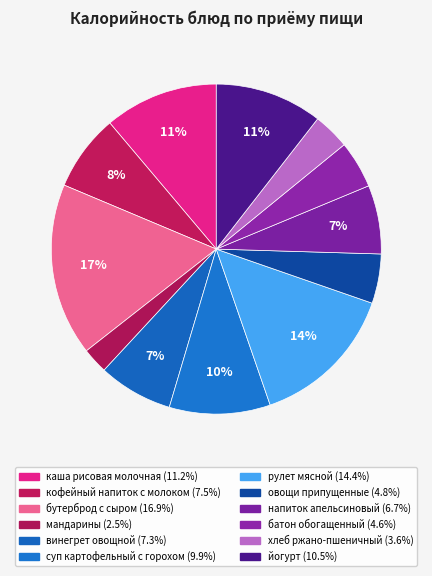

What portion of the pie excludes кофейный напиток с молоком?

92.5%